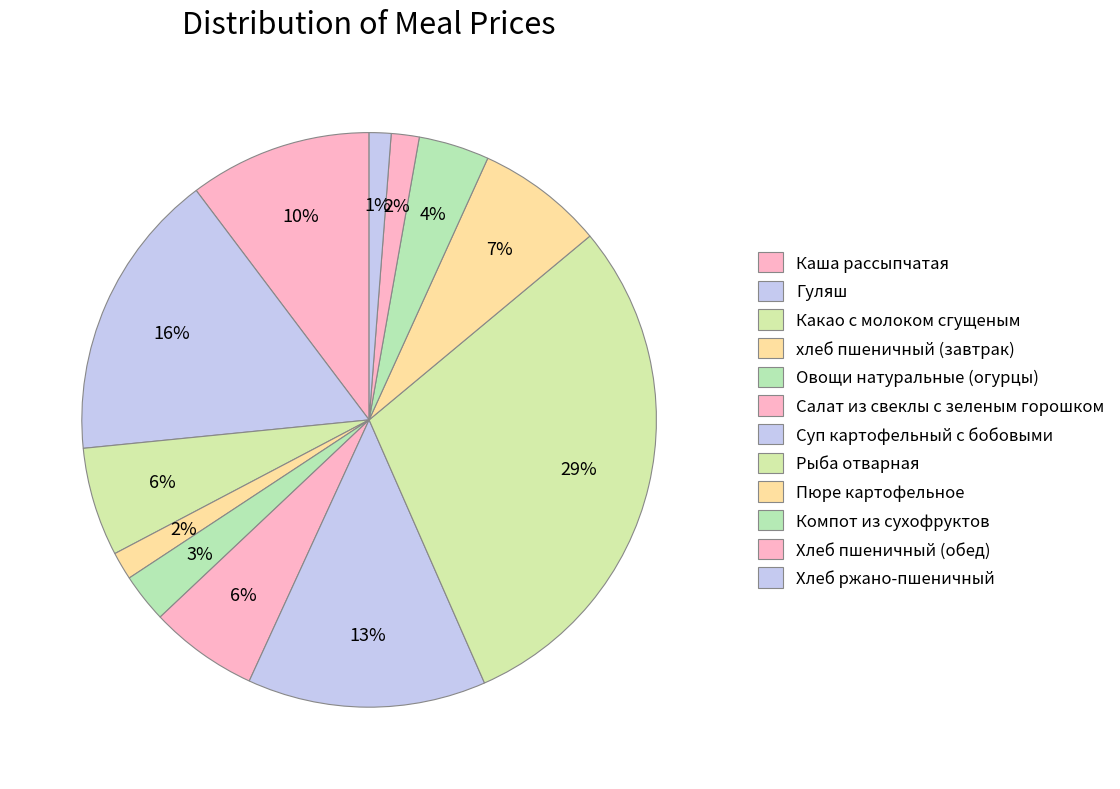

Does Гуляш account for over 50% of the chart?

No